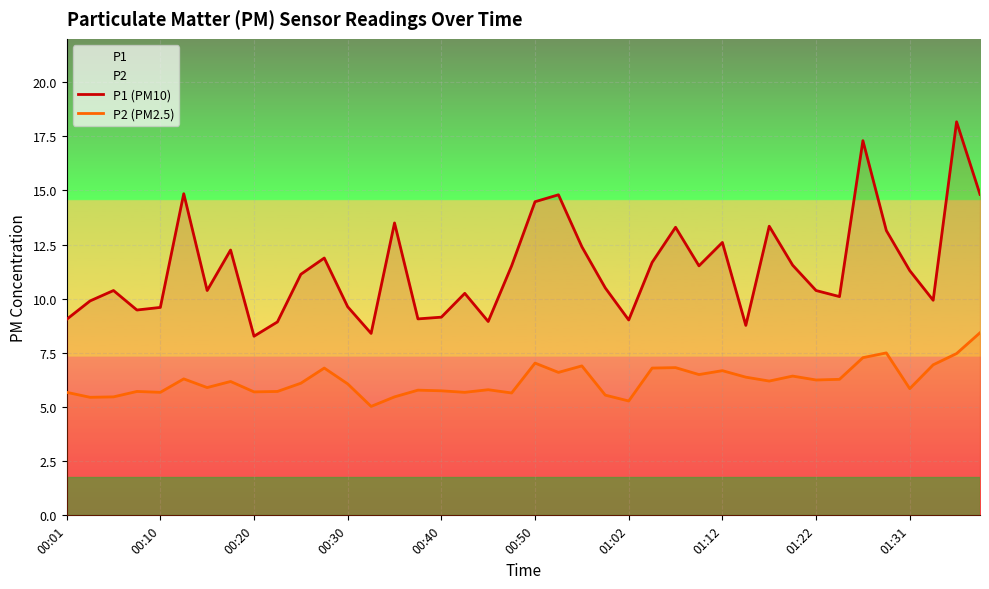

What is the difference between the maximum and minimum values in the P1 (PM10) series?

9.9